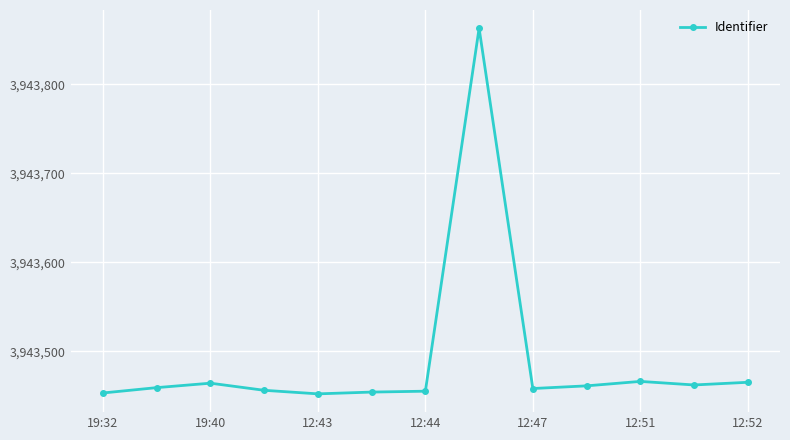

What is the average value?

3943490